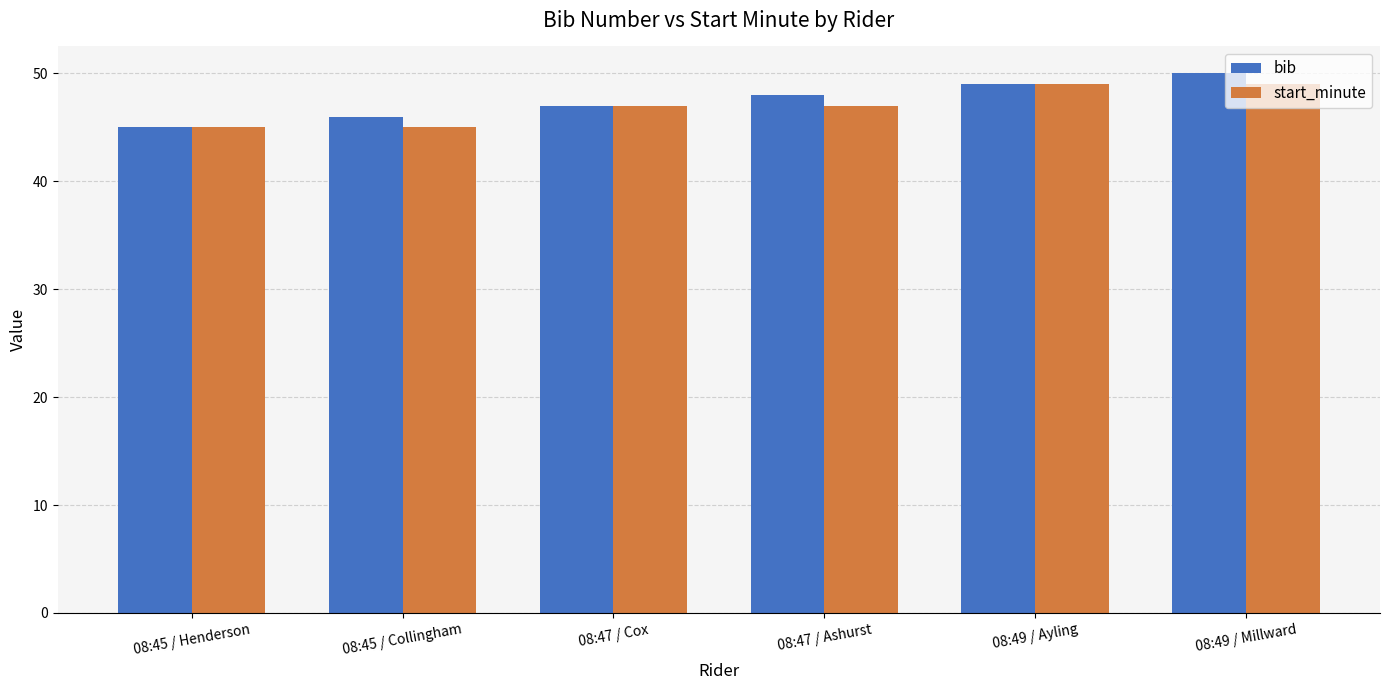

How many bars are there in total?

12